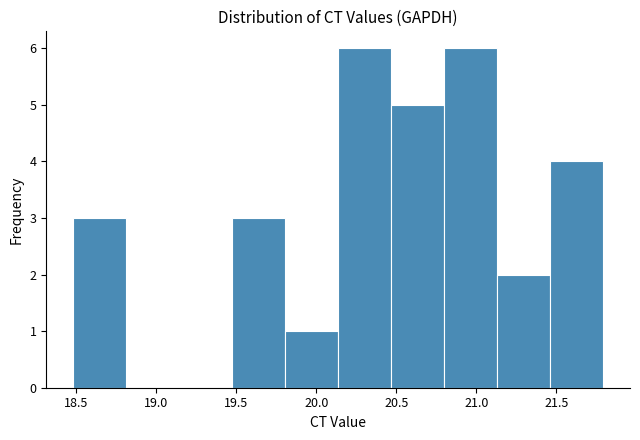

Reading left to right, transcribe this chart: for each bar, give the range it covers on the x-axis and its height. Neither the bar edges nor the heights are printed on the chart, so give them approximately, as read against the axes.

18.50 to 18.80: 3
18.80 to 19.15: 0
19.15 to 19.45: 0
19.45 to 19.80: 3
19.80 to 20.15: 1
20.15 to 20.45: 6
20.45 to 20.80: 5
20.80 to 21.15: 6
21.15 to 21.45: 2
21.45 to 21.80: 4